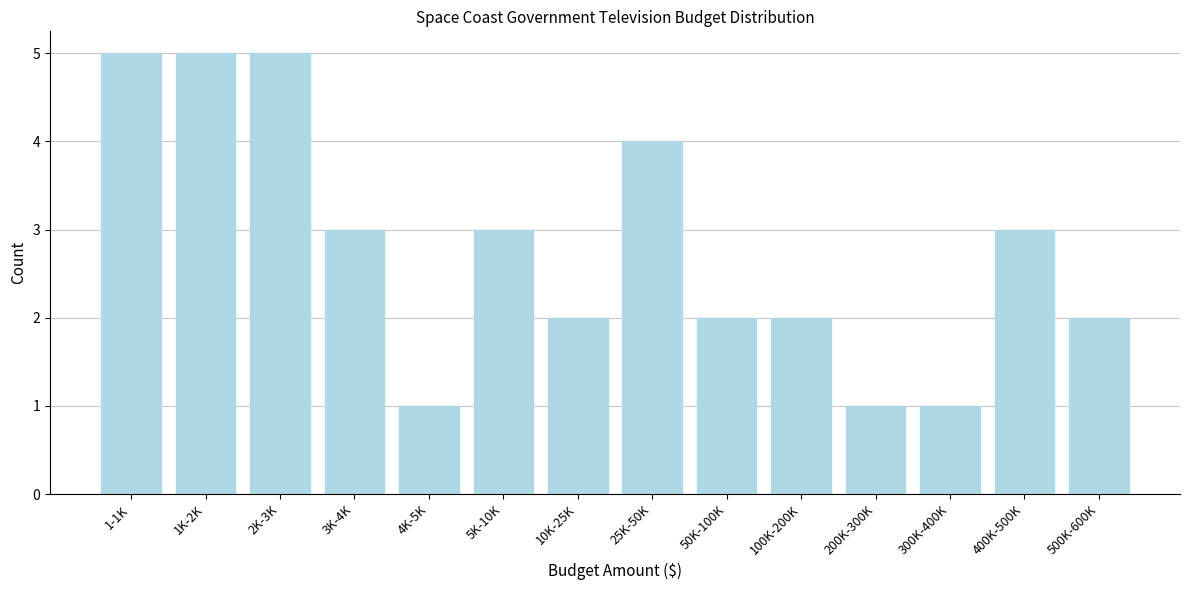

Reading left to right, list all the values displayed in this chart.

1-1K=5	1K-2K=5	2K-3K=5	3K-4K=3	4K-5K=1	5K-10K=3	10K-25K=2	25K-50K=4	50K-100K=2	100K-200K=2	200K-300K=1	300K-400K=1	400K-500K=3	500K-600K=2